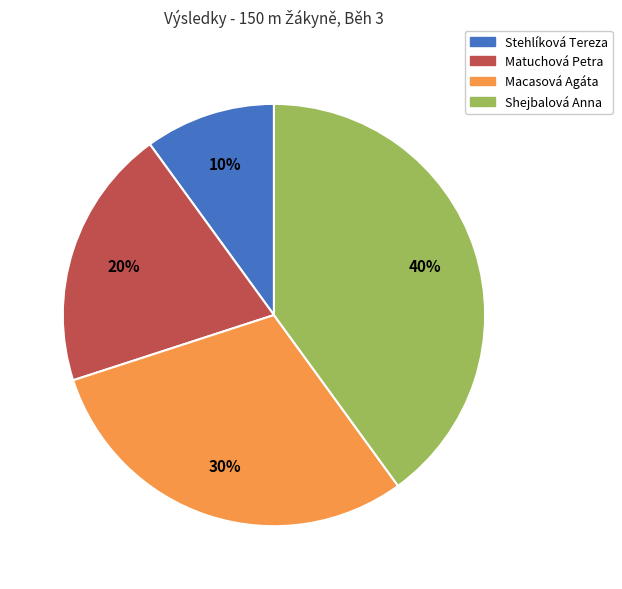

Is it true that Matuchová Petra is 6% of the pie?

False